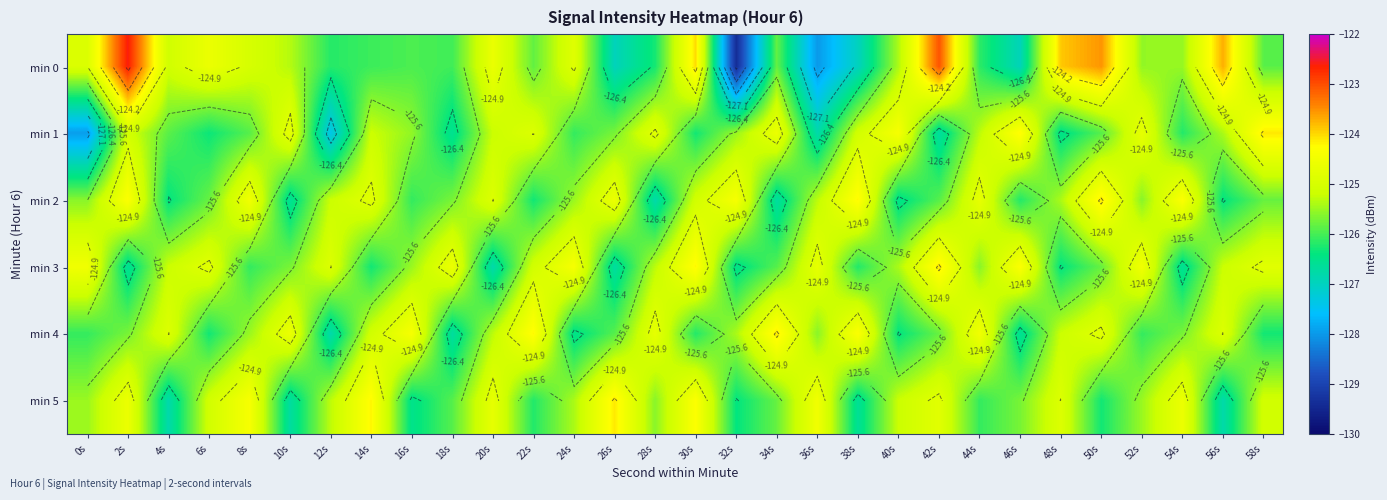

Which category has the lowest value in the min 1 series?

0s